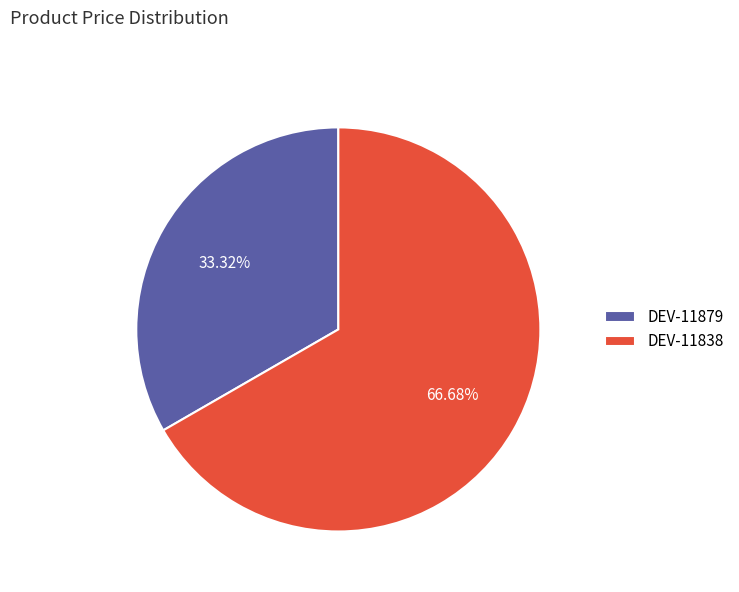

True or false: DEV-11879 accounts for 44% of the total.

False